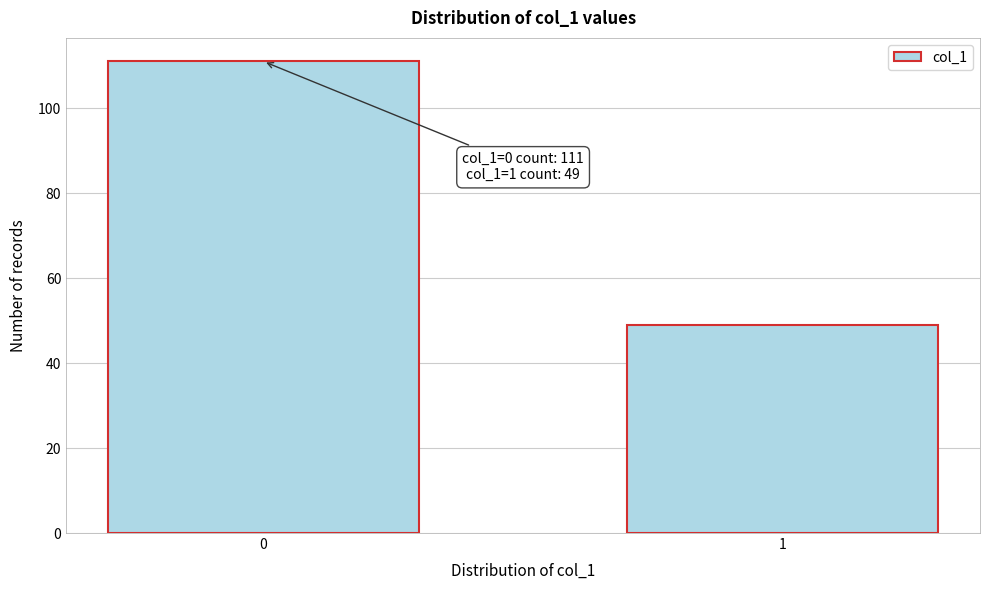

Reading left to right, list all the values displayed in this chart.

111	49